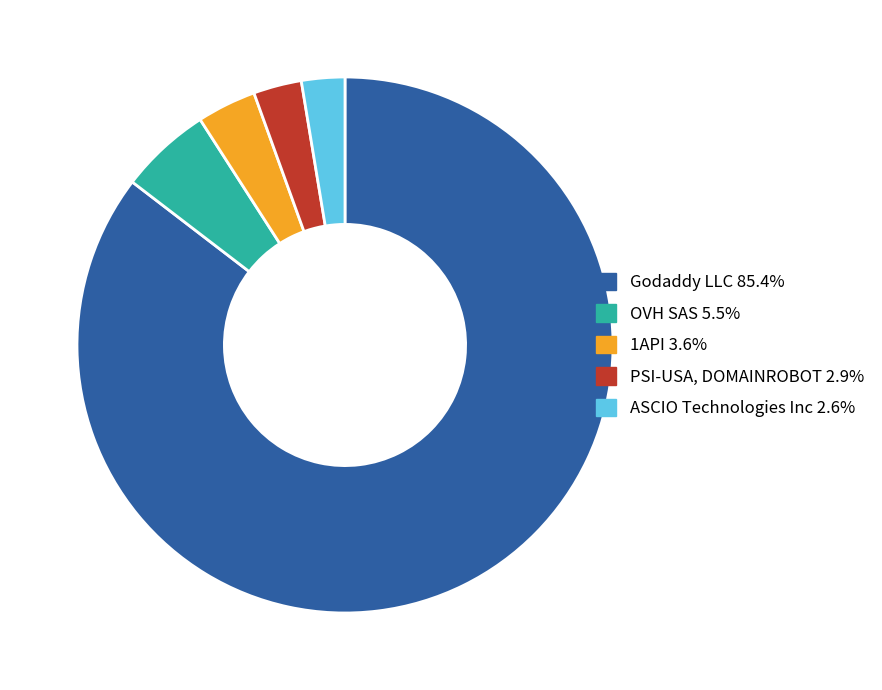

Approximately how many times larger is the value at 1API 3.6% compared to ASCIO Technologies Inc 2.6%?

1.4